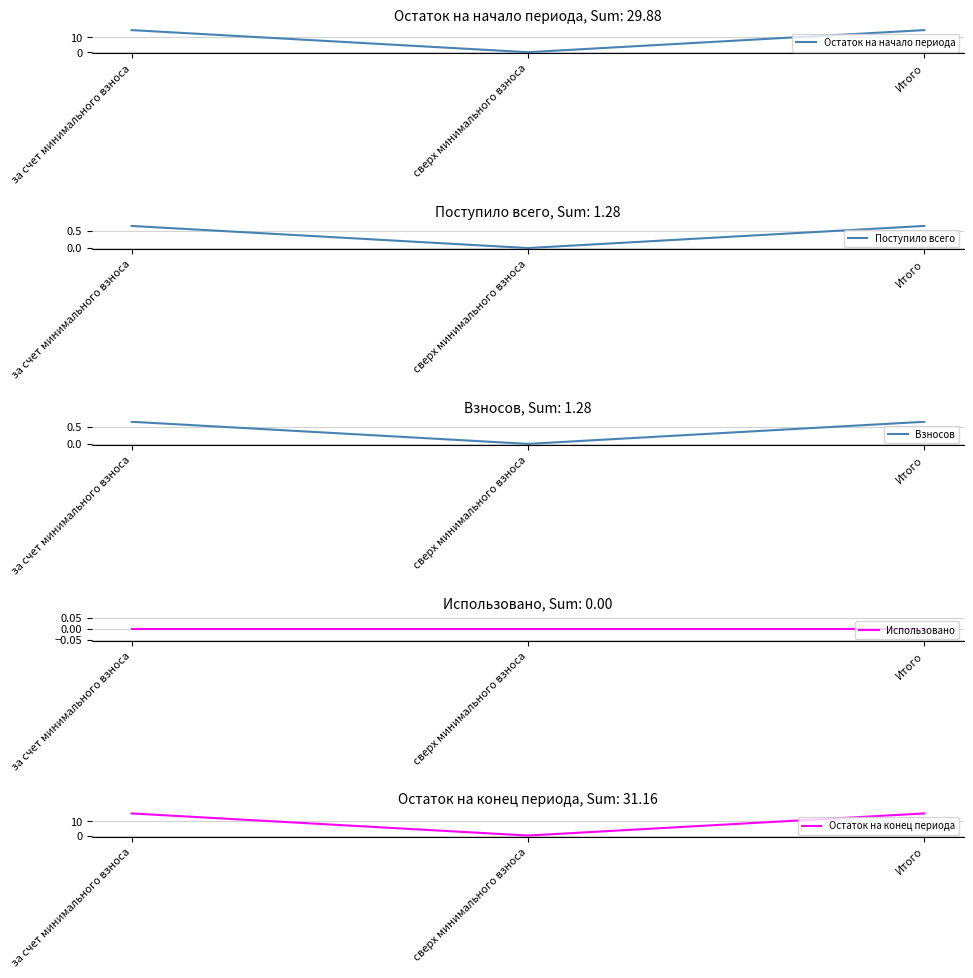

What is the value of the Остаток на конец периода point at the 1st from the left?

15.6